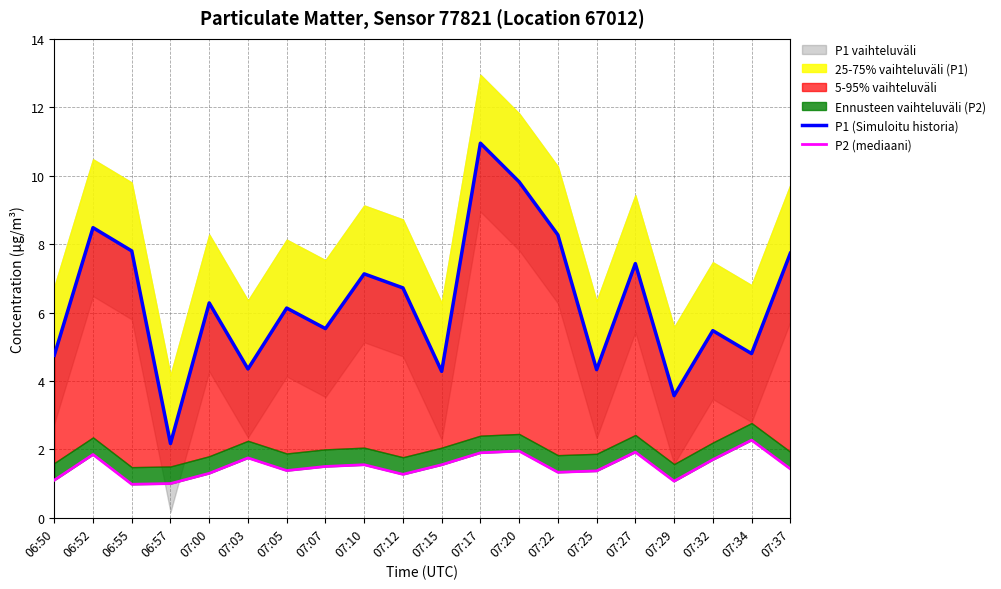

List the series in order of their overall mean, highest first.

P1 (Simuloitu historia), P2 (mediaani)